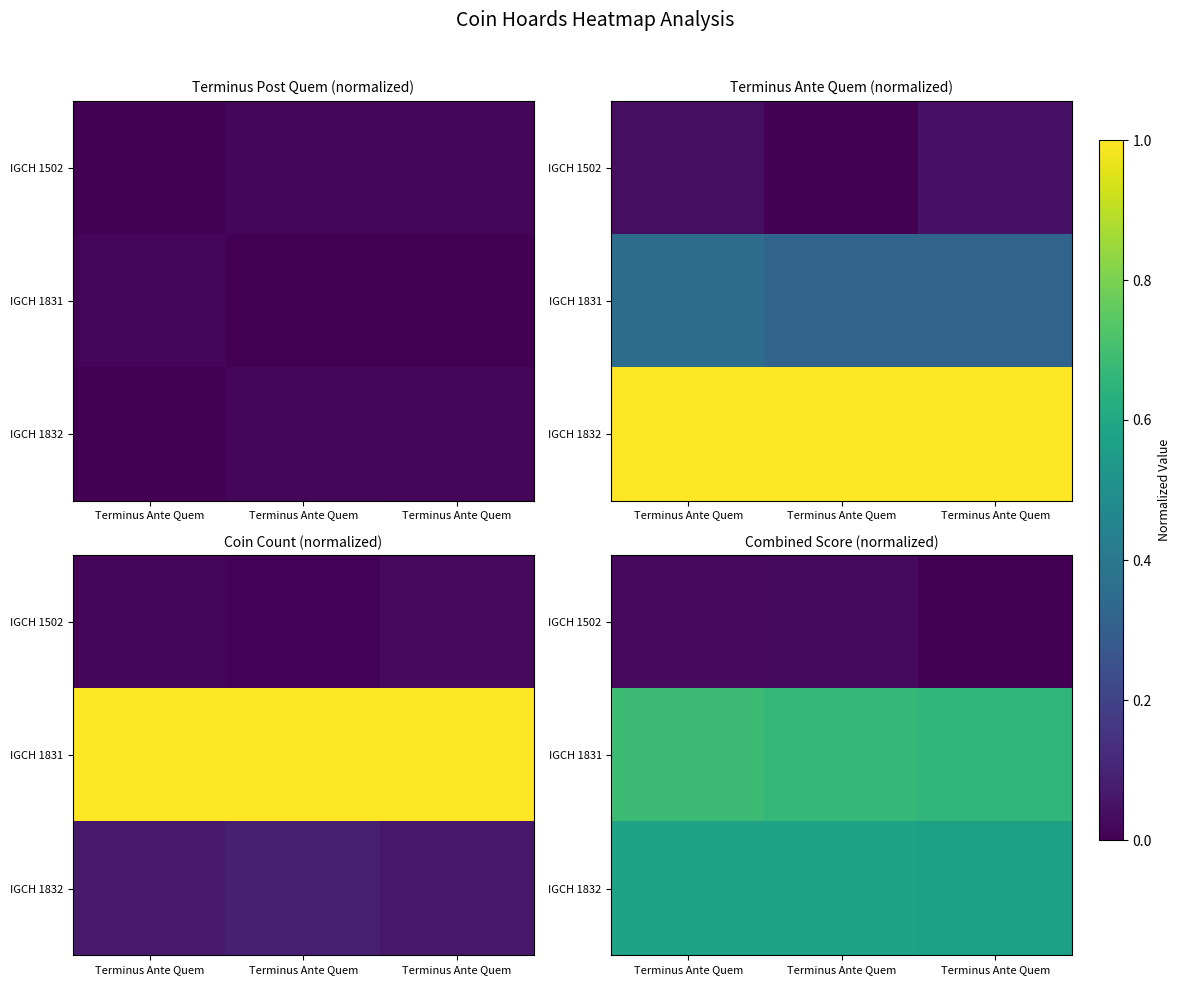

At which category is the sum across all series the highest?

Terminus Ante Quem